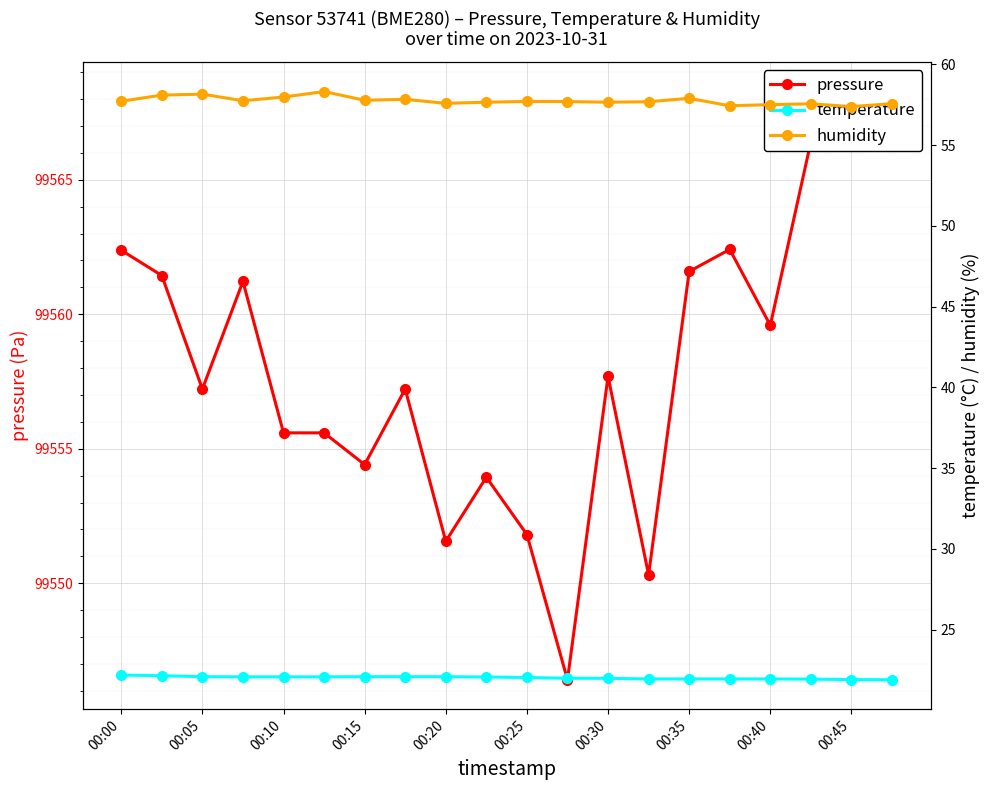

The pressure series shows 99559.6 at 00:40. True or false?

True